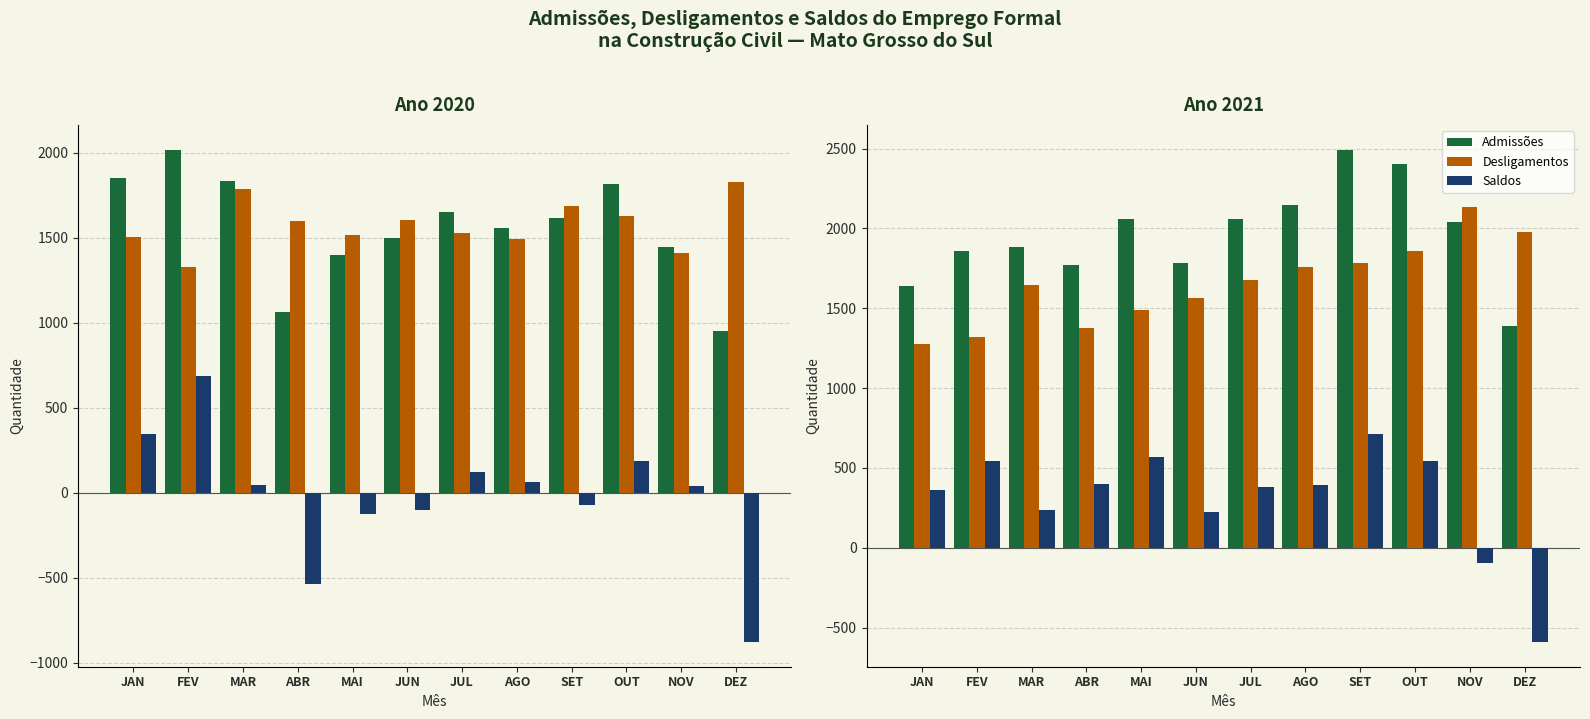

What is the label of the 2nd bar from the left?

FEV